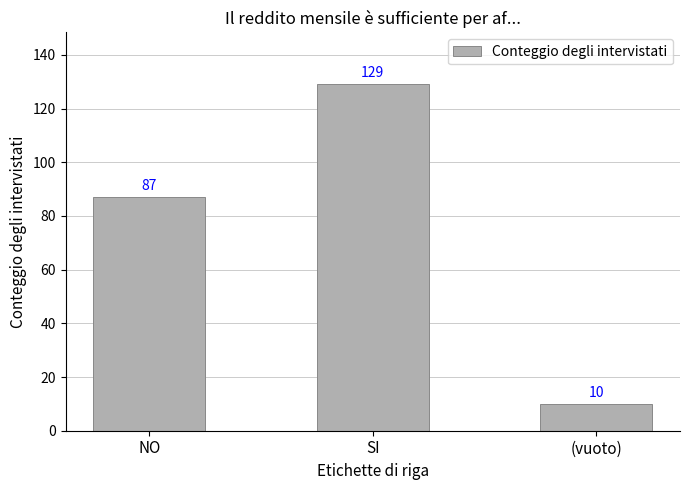

Which category has the lowest value across all series?

(vuoto)